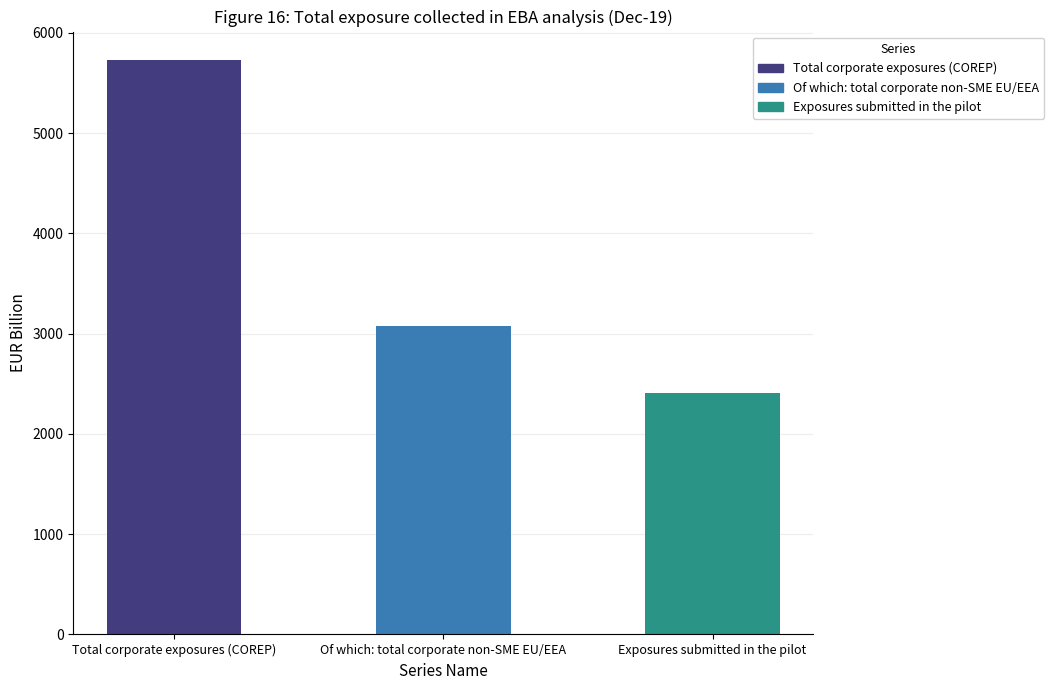

What is the change in value from Of which: total corporate non-SME EU/EEA to Exposures submitted in the pilot?

-665